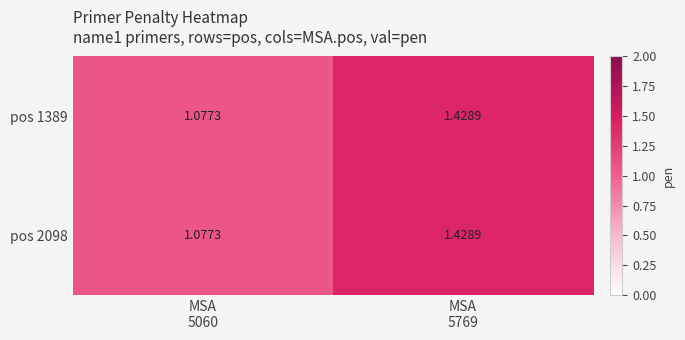

Reading left to right, extract all data points from this chart.

pos 1389: MSA
5060=1.1	MSA
5769=1.4
pos 2098: MSA
5060=1.1	MSA
5769=1.4